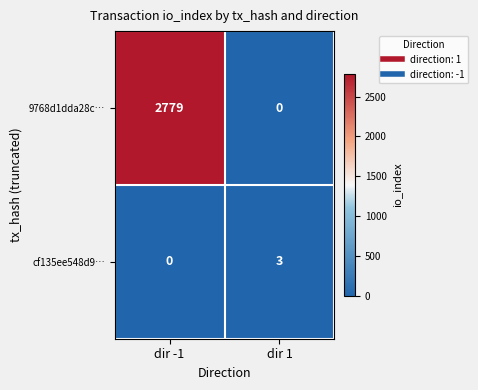

At which category is the sum across all series the highest?

dir -1